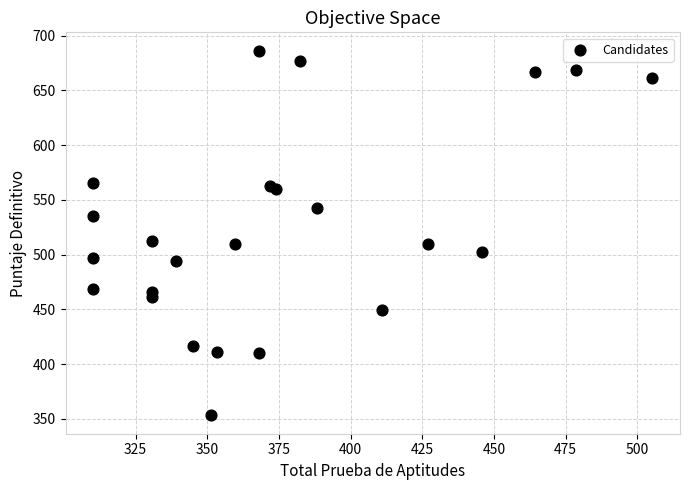

What is the range of X values (max minus min)?

194.9